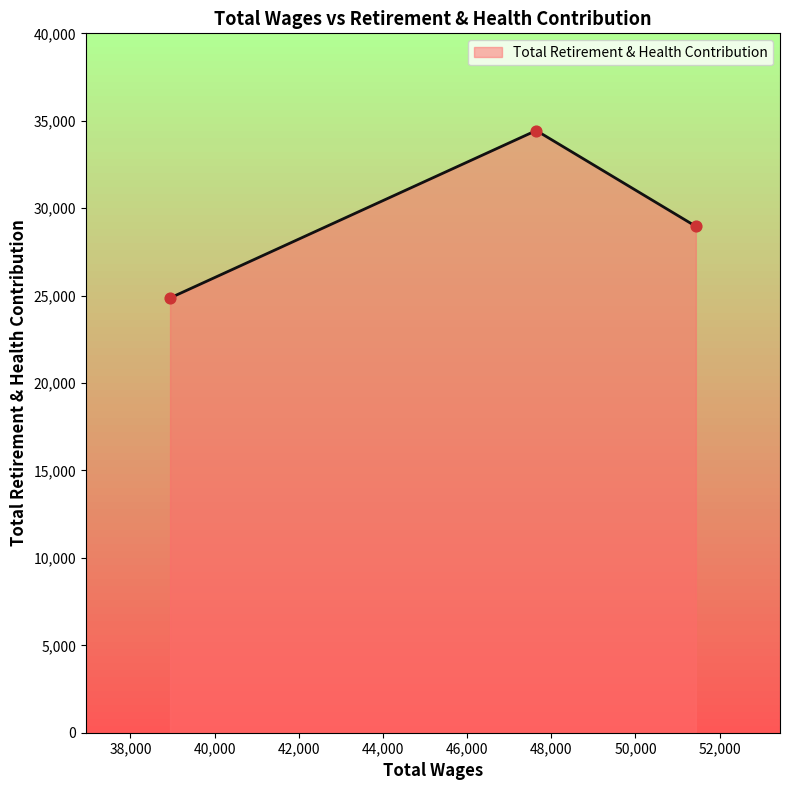

What is the difference between the maximum and minimum values?

9577